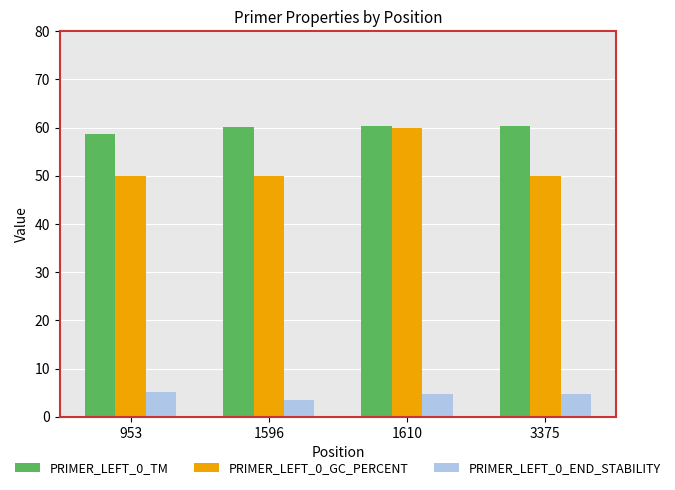

Reading left to right, extract all data points from this chart.

PRIMER_LEFT_0_TM: 953=58.8	1596=60.0	1610=60.4	3375=60.4
PRIMER_LEFT_0_GC_PERCENT: 953=50.0	1596=50.0	1610=60.0	3375=50.0
PRIMER_LEFT_0_END_STABILITY: 953=5.2	1596=3.4	1610=4.8	3375=4.8